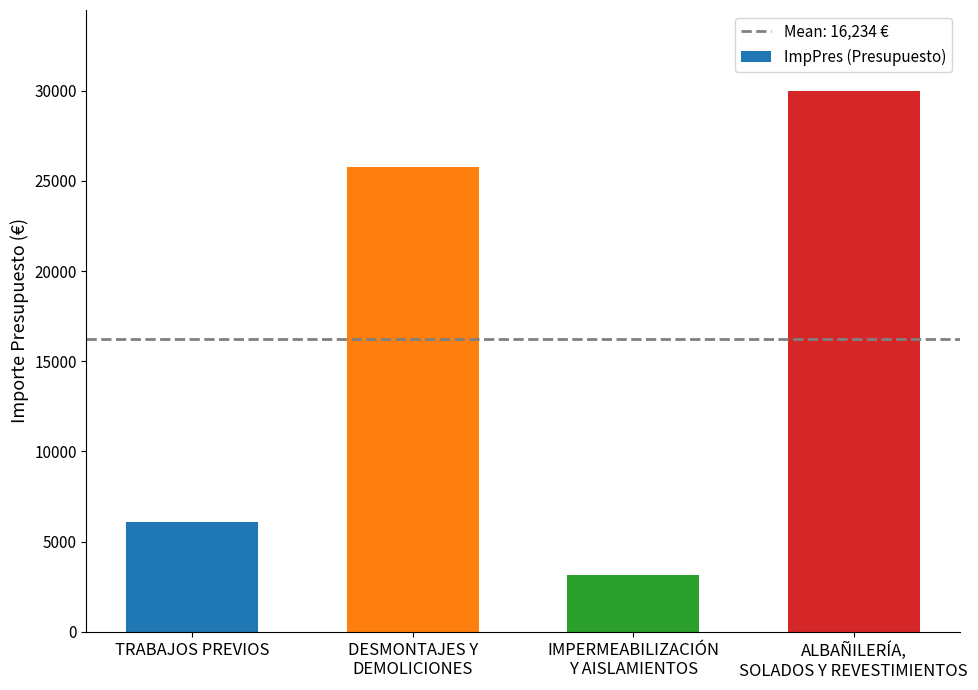

What is the change in value from DESMONTAJES Y
DEMOLICIONES to IMPERMEABILIZACIÓN
Y AISLAMIENTOS?

-22618.0